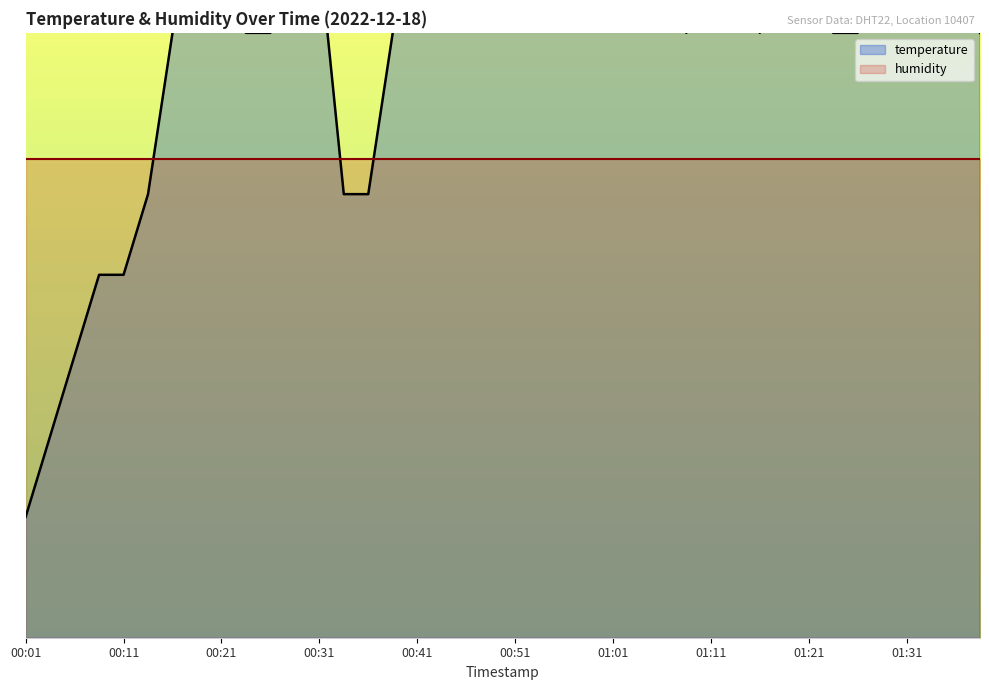

True or false: there are more than 2 points higher than both neighbors.

False